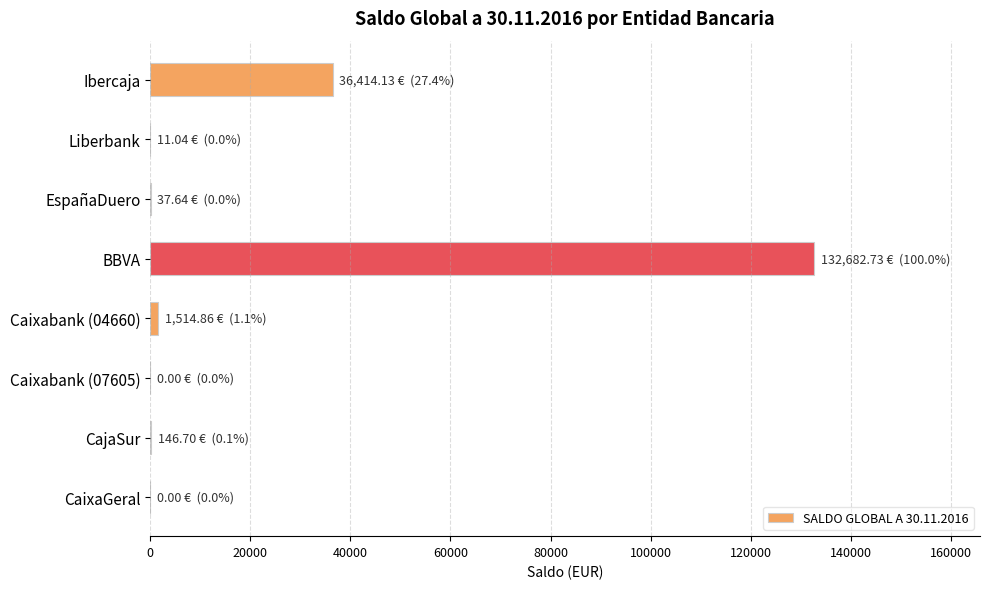

Where is the data nearest to the value 66341?

Ibercaja